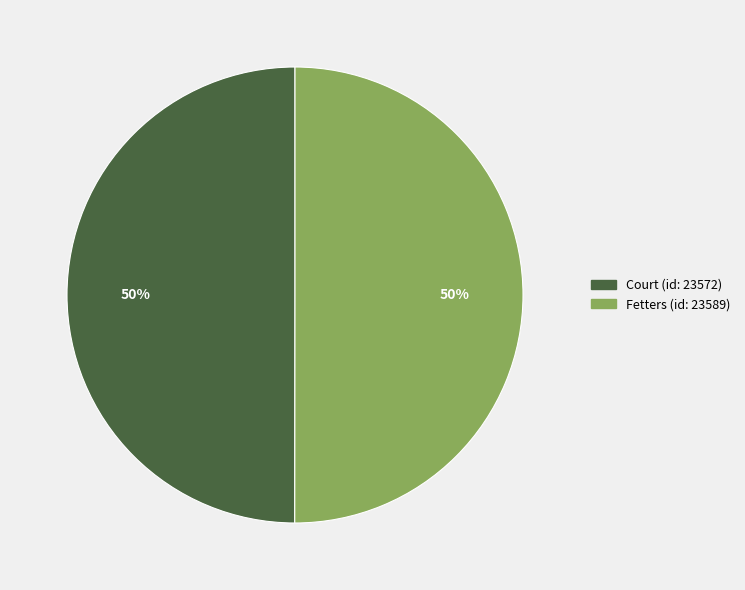

To the nearest percent, what is the combined percentage of Fetters (id: 23589) and Court (id: 23572)?

100%